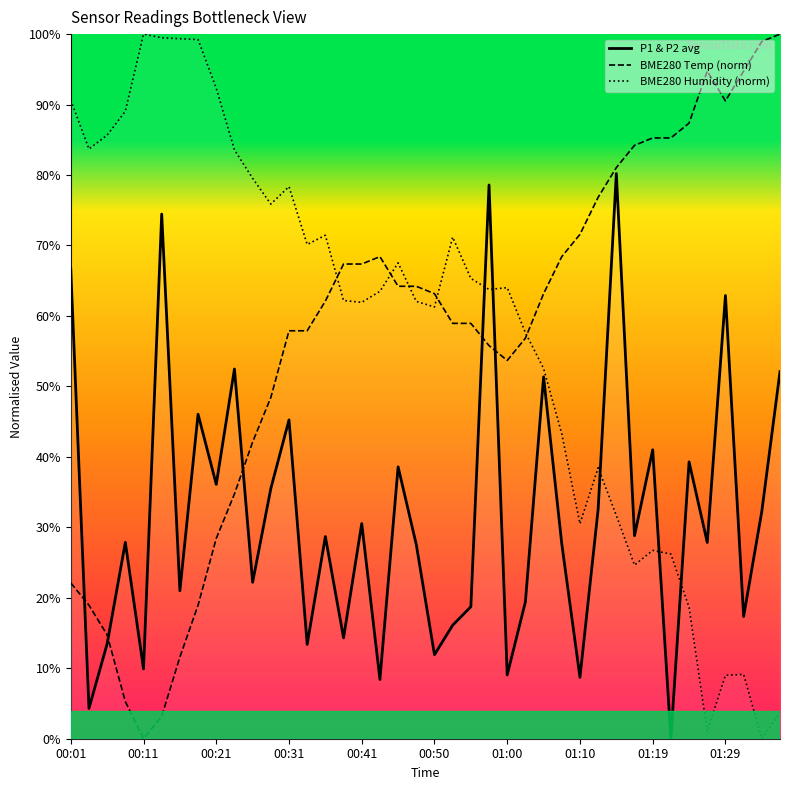

Which category has the highest value across all series?

39